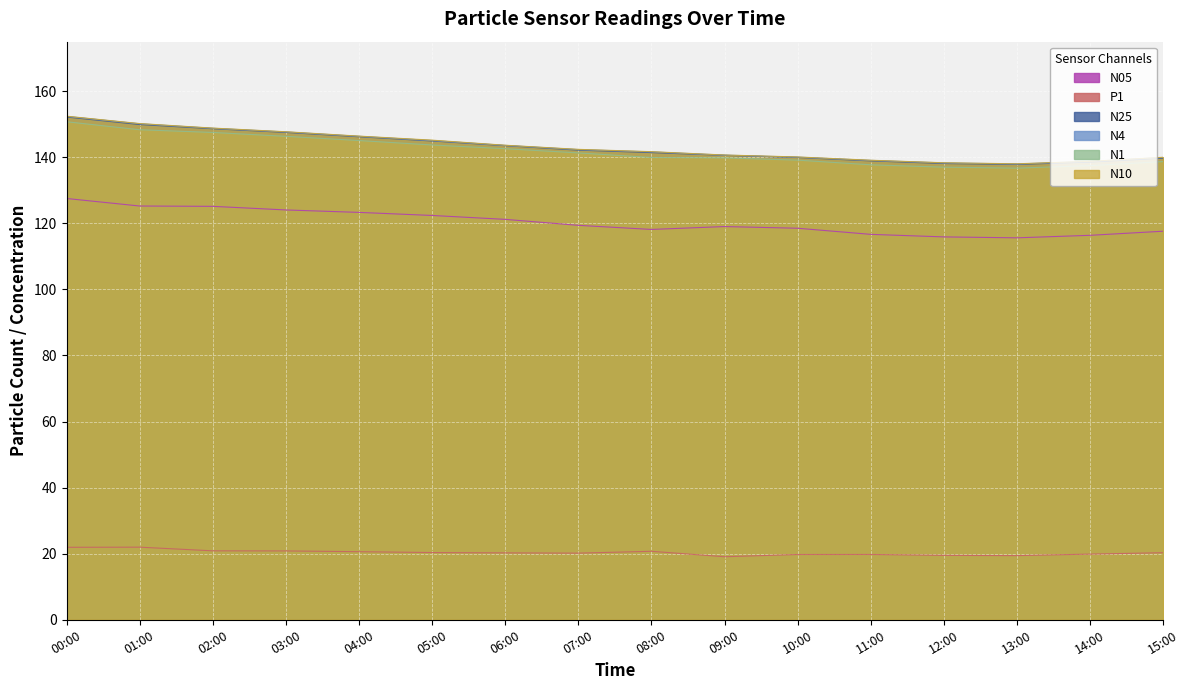

List the series in order of their peak value, lowest first.

P1, N05, N1, N25, N4, N10